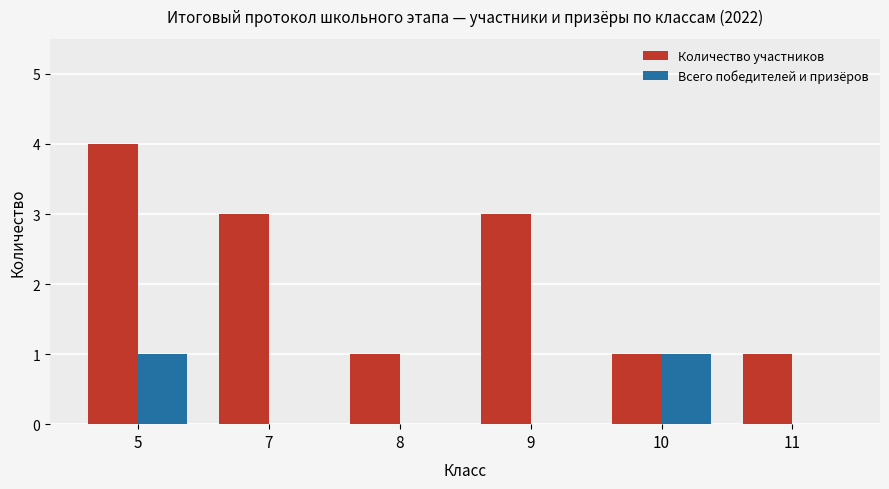

The Количество участников series shows 1 at 8. True or false?

True